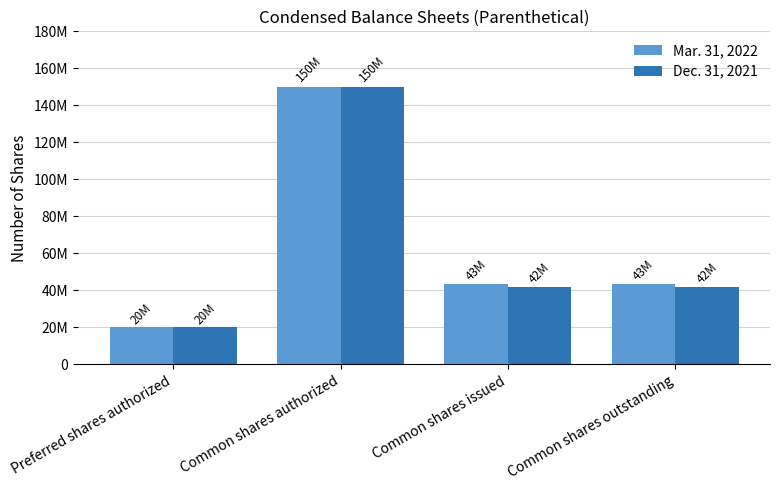

The value of Mar. 31, 2022 at Preferred shares authorized is 27204186. True or false?

False